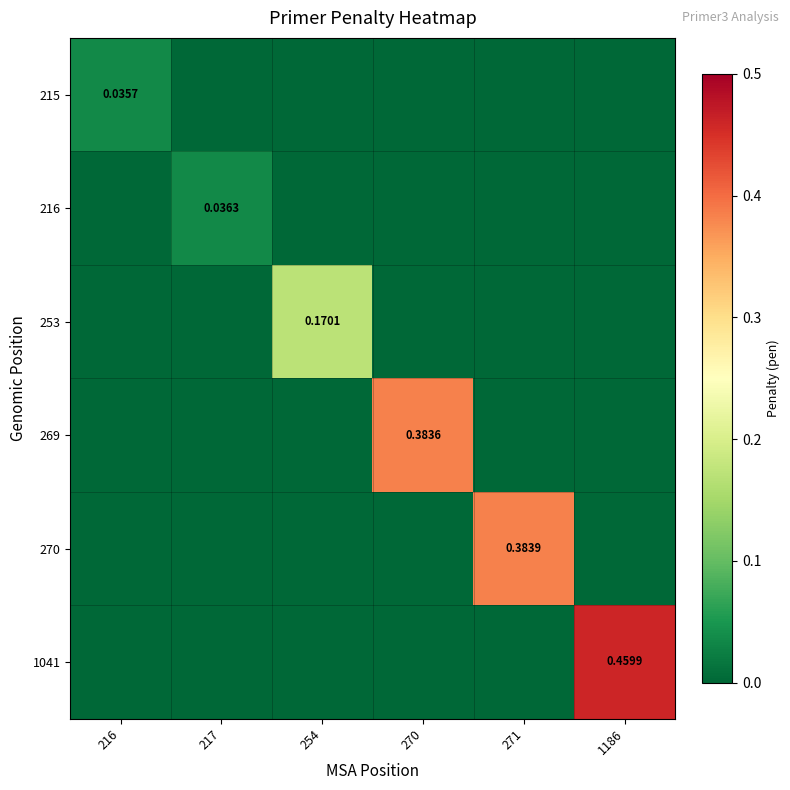

Is it true that 216 equals 0.0 at 216?

False